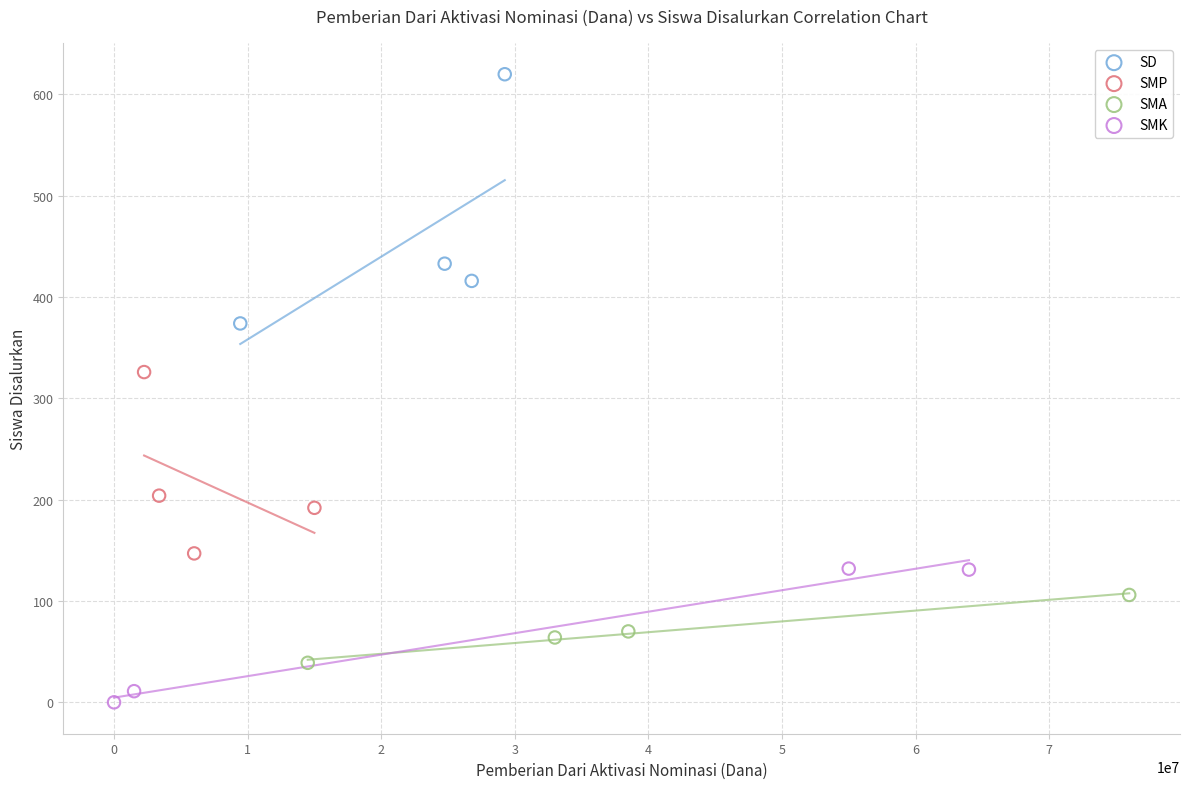

Which series reaches the maximum Y coordinate?

SD